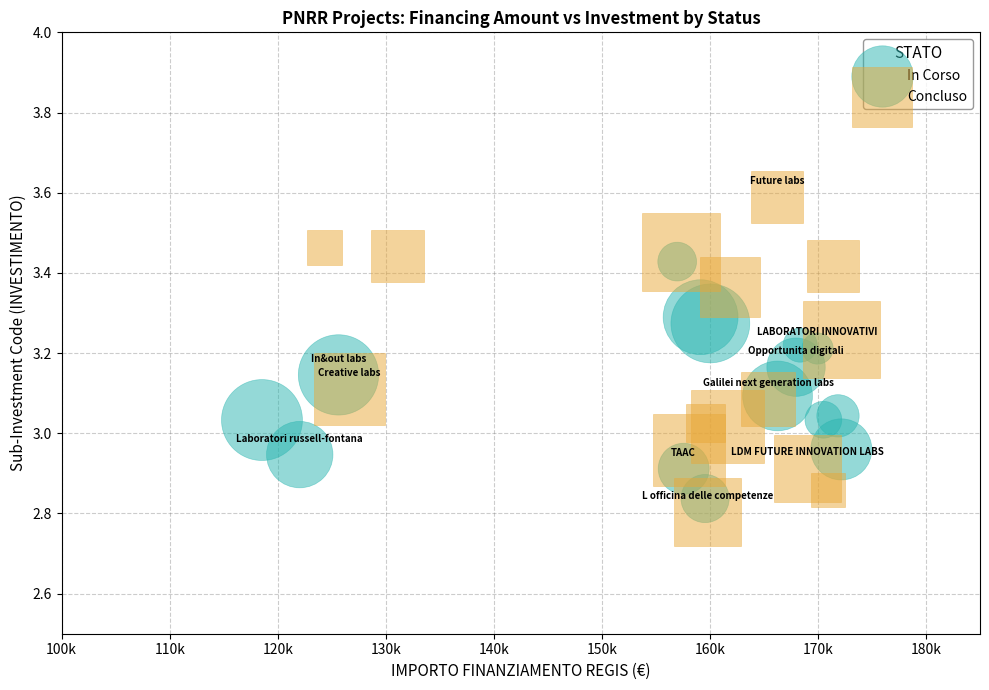

What are all the series names shown in the legend?

In Corso, Concluso